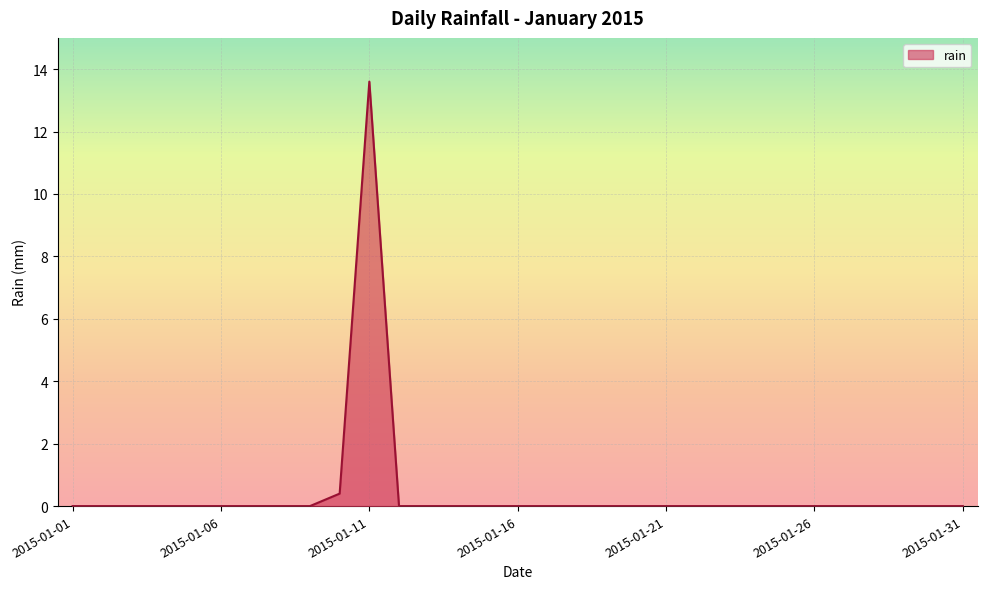

What is the sum of all values?

14.0